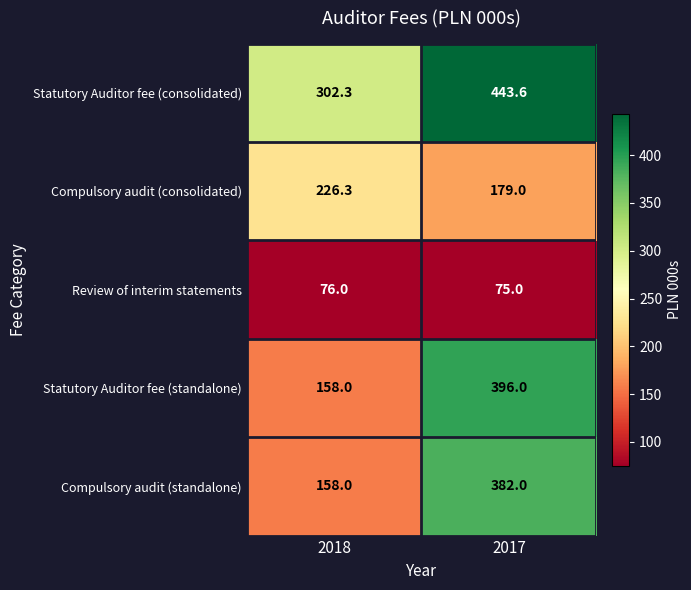

Reading right to left, what are all the values shown in this chart?

Statutory Auditor fee (consolidated): 443.6	302.3
Compulsory audit (consolidated): 179.0	226.3
Review of interim statements: 75.0	76.0
Statutory Auditor fee (standalone): 396.0	158.0
Compulsory audit (standalone): 382.0	158.0